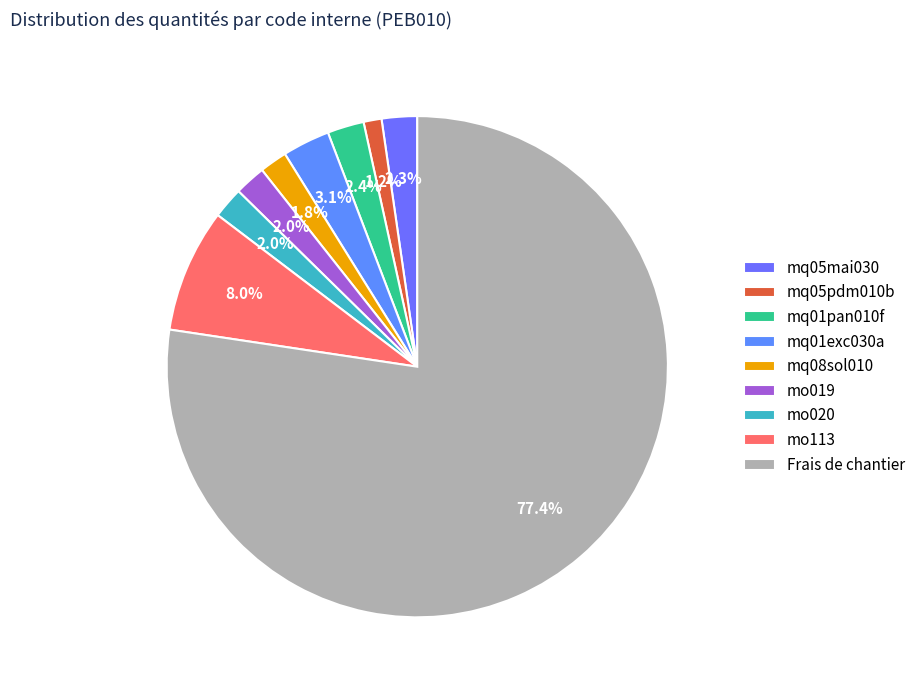

How many segments does this pie chart have?

9